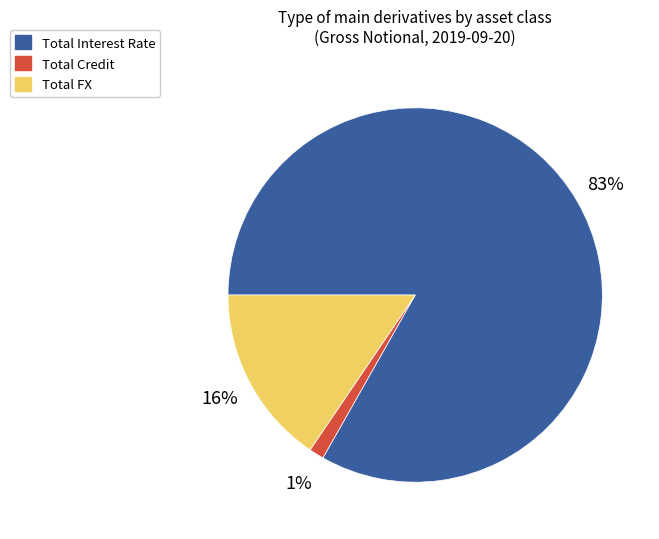

To the nearest percent, what is the difference between the largest and smallest slice percentages?

82%